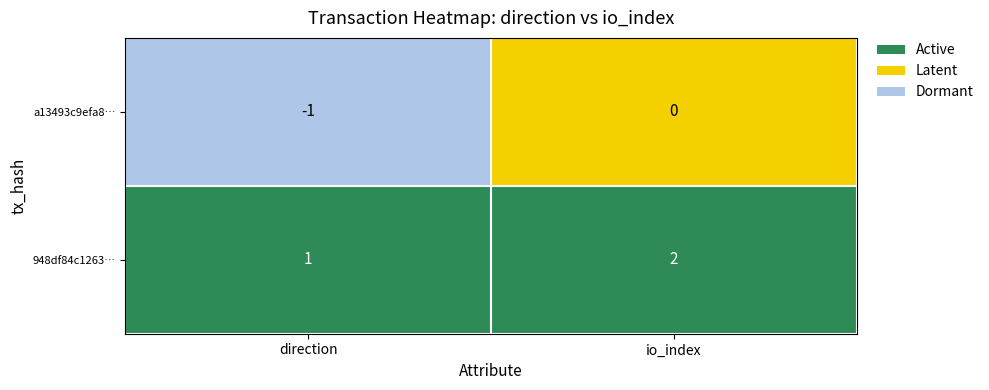

Reading right to left, extract all data points from this chart.

a13493c9efa8…: 0	-1
948df84c1263…: 2	1